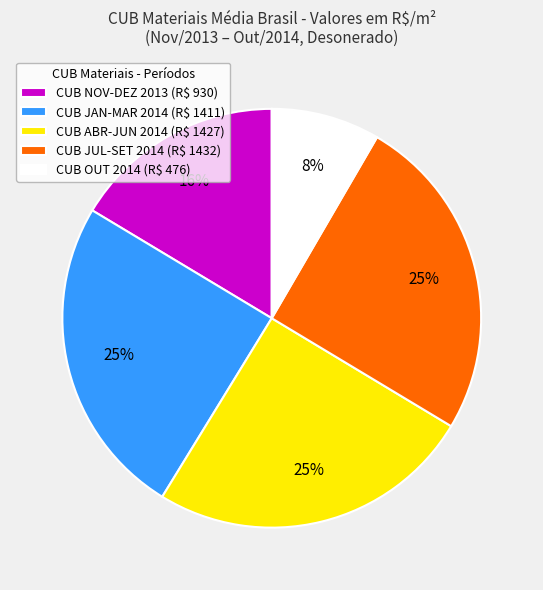

Is there a majority slice in this chart?

No